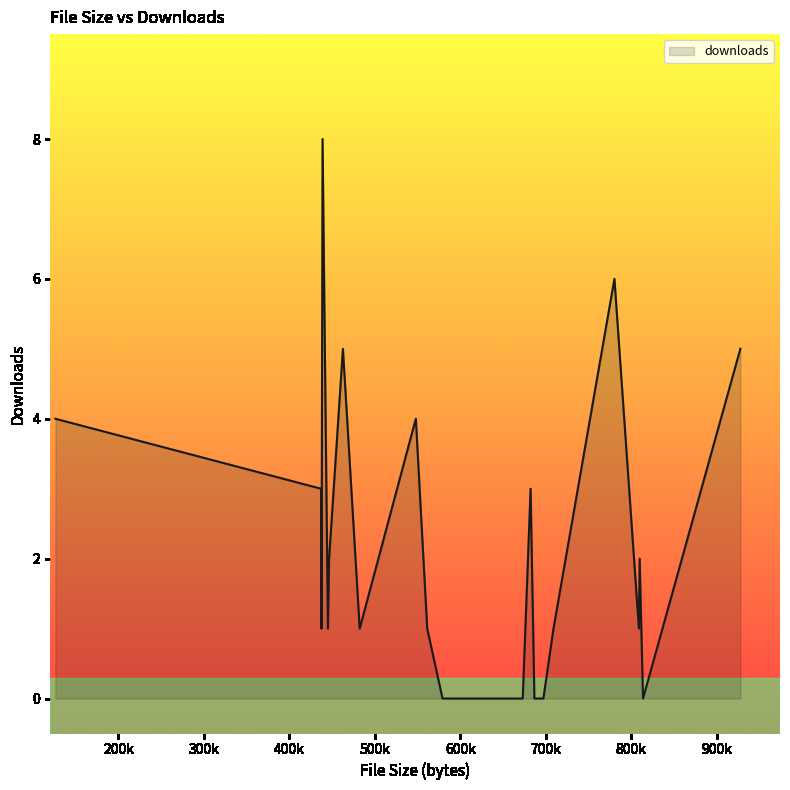

Does the chart have visible grid lines?

No